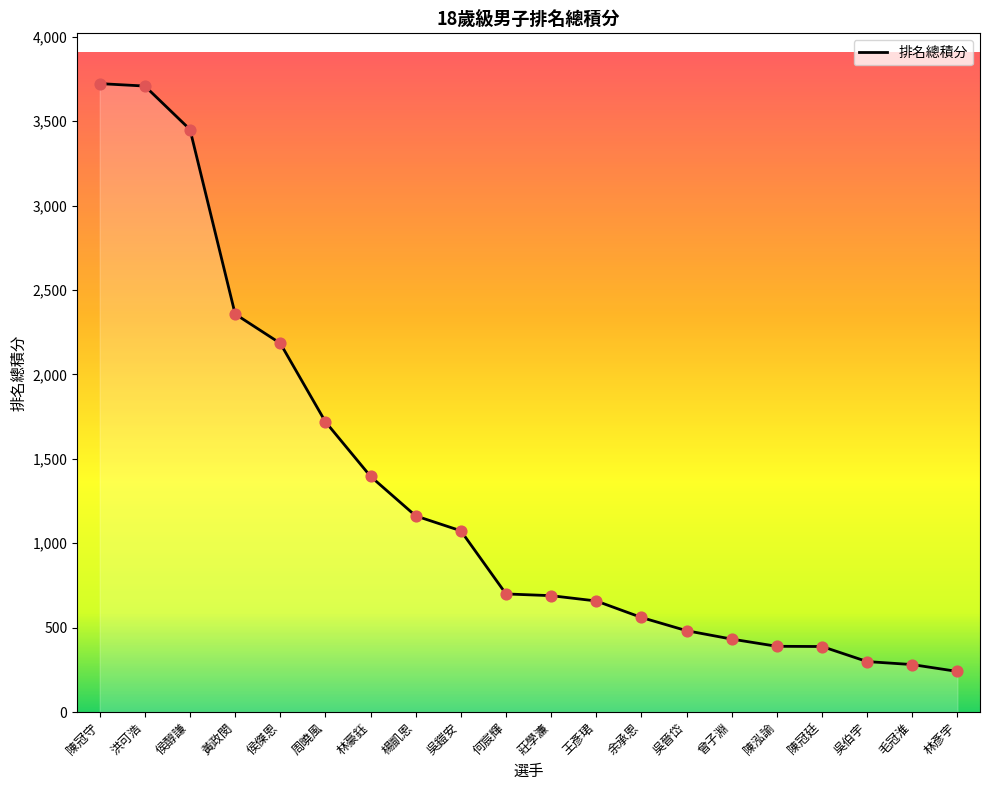

Between 王彥珺 and 洪可浩, which is larger?

洪可浩